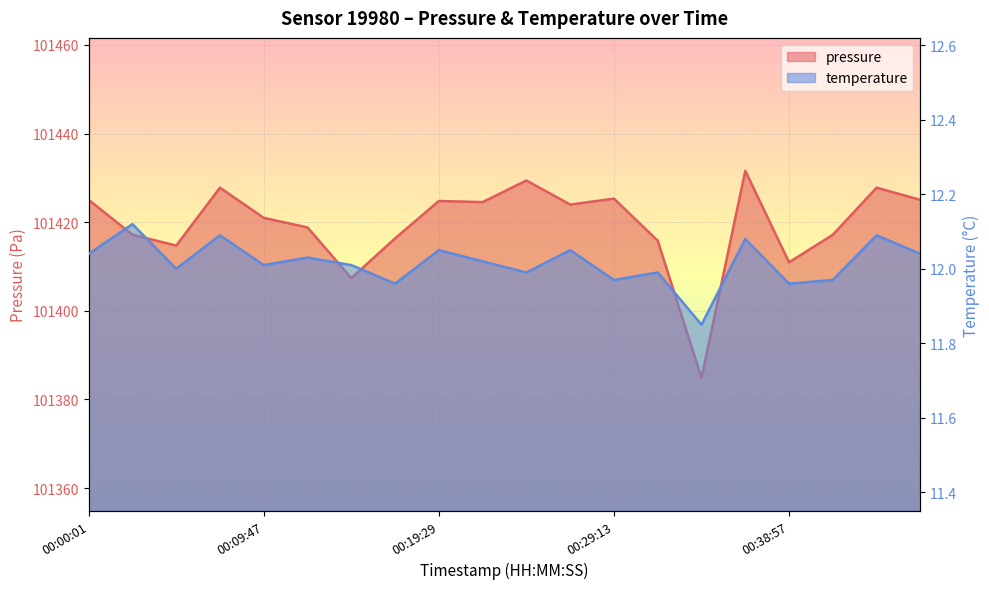

Is the value of pressure at 00:14:38 greater than the value of temperature at 00:36:31?

Yes